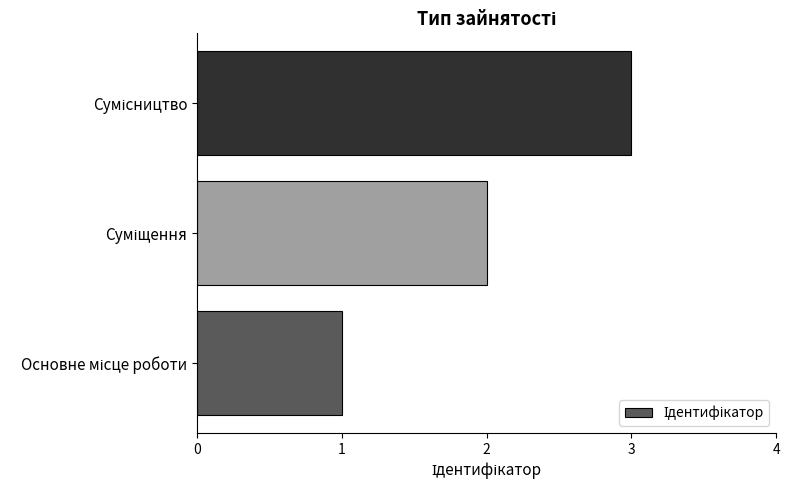

What is the greatest value displayed?

3